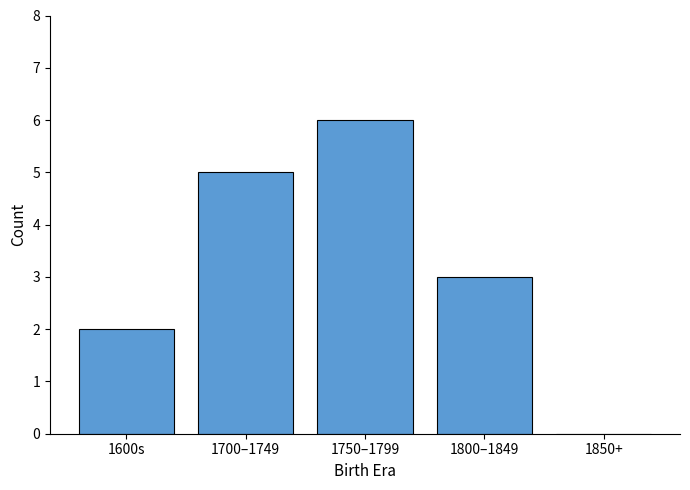

True or false: the data shows 2 at 1600s.

True